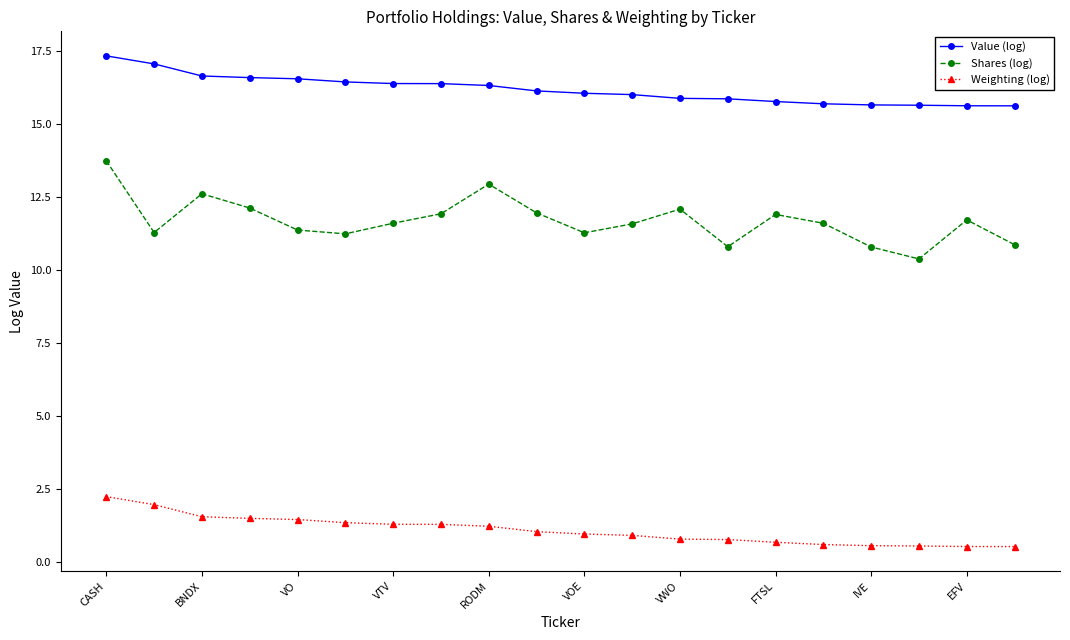

What is the average value of the Weighting (log) series?

1.1